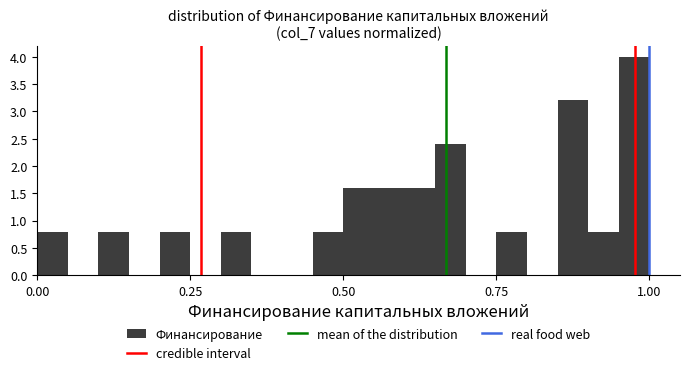

Read against the x-axis, roughly where is the centre of the tallest bar?

1.00